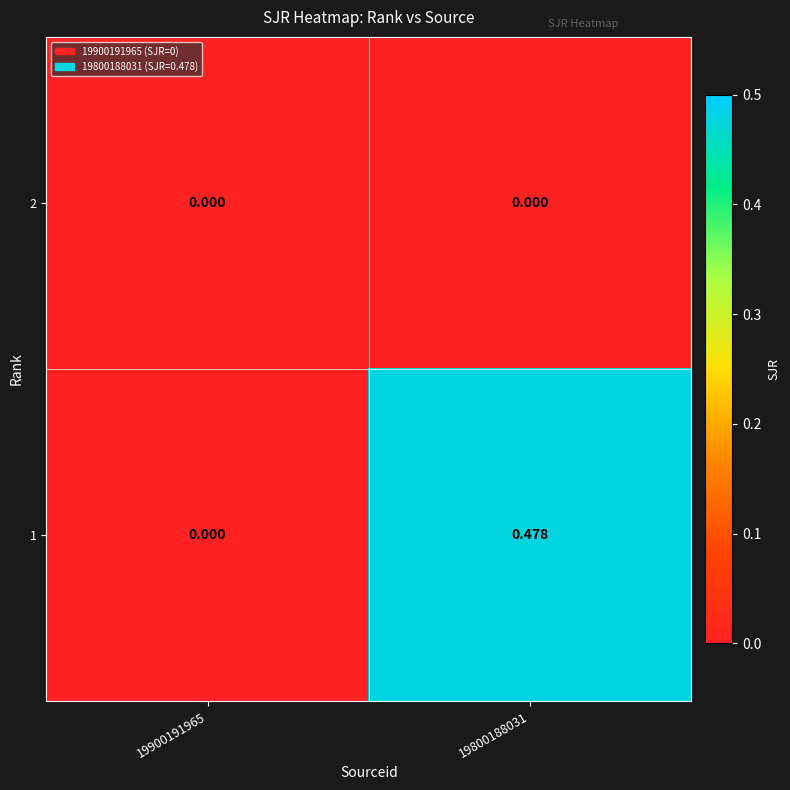

Is the value of 2 at 19800188031 greater than the value of 1 at 19800188031?

No